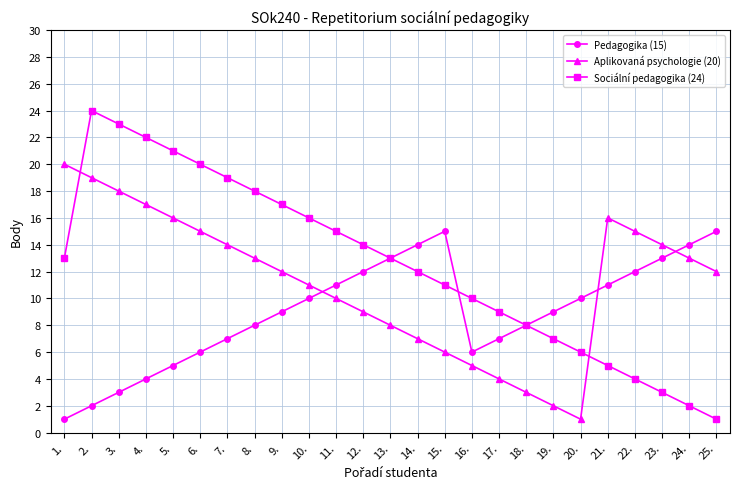

Is it true that Pedagogika (15) equals 15 at 15.?

True